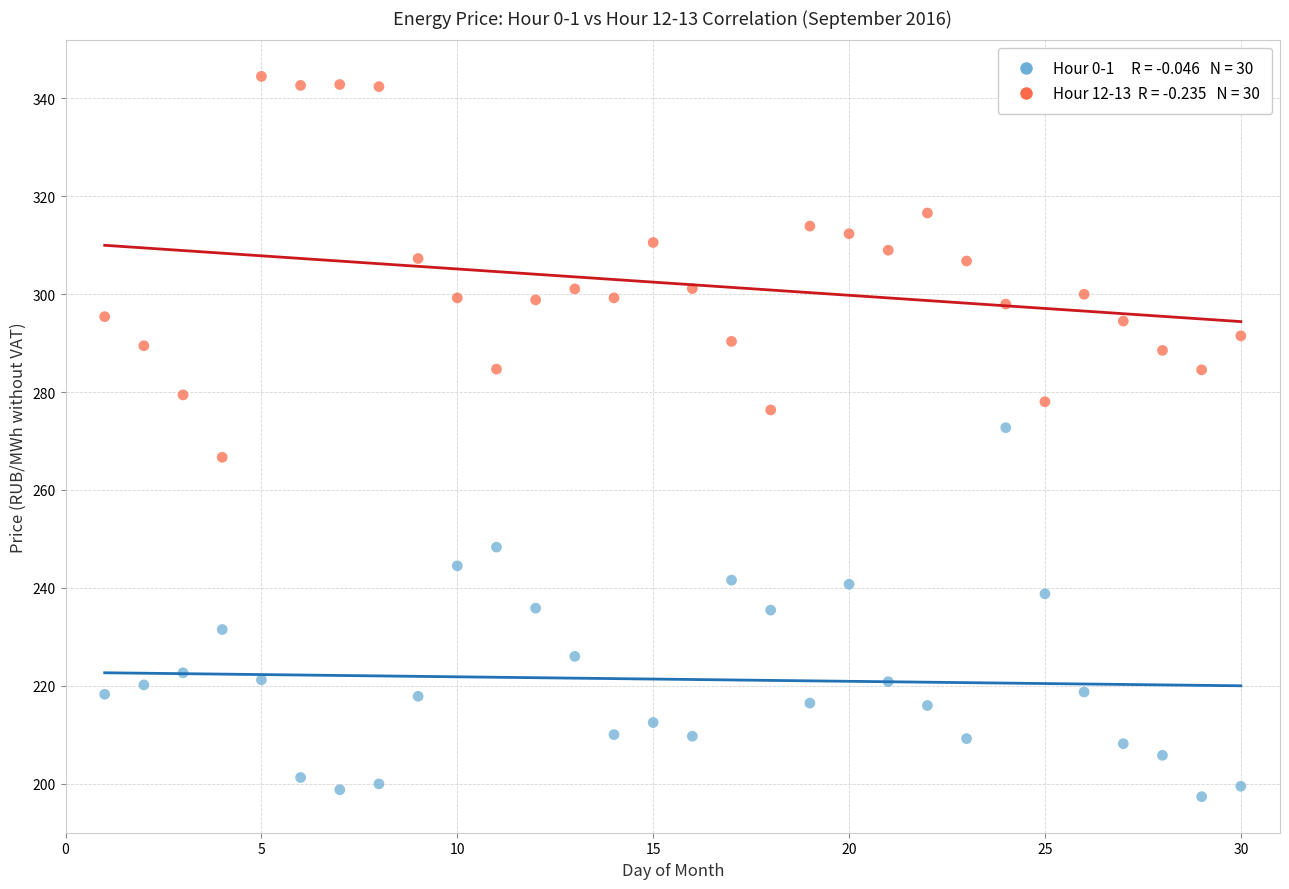

Across all data points, what is the range of Y values (max minus min)?

147.1